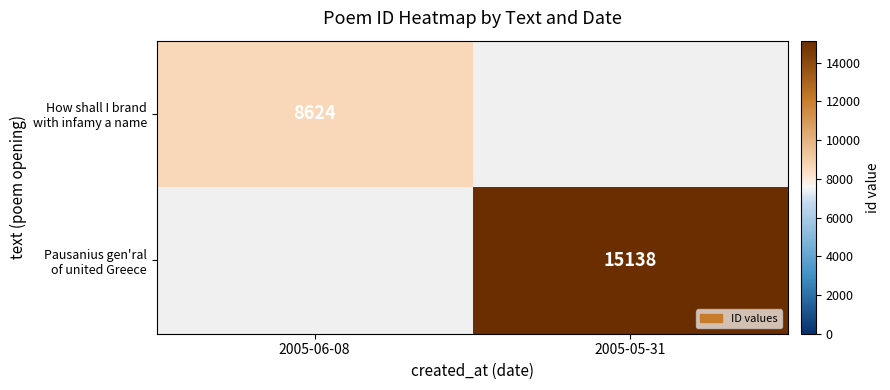

Which series has the largest range (max minus min)?

How shall I brand with infamy a name